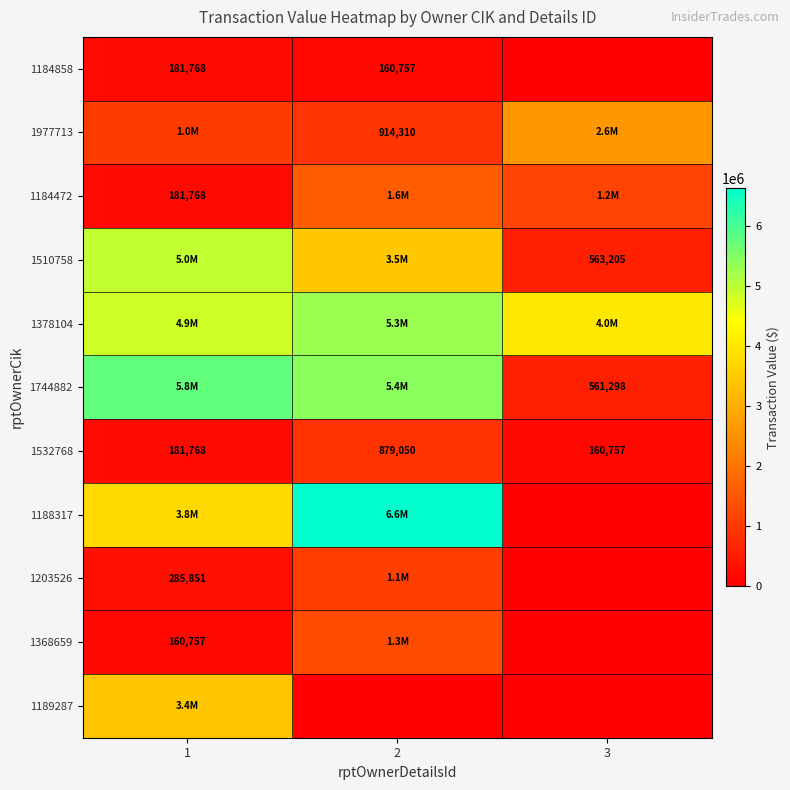

Which label corresponds to the smallest value in the chart?

3